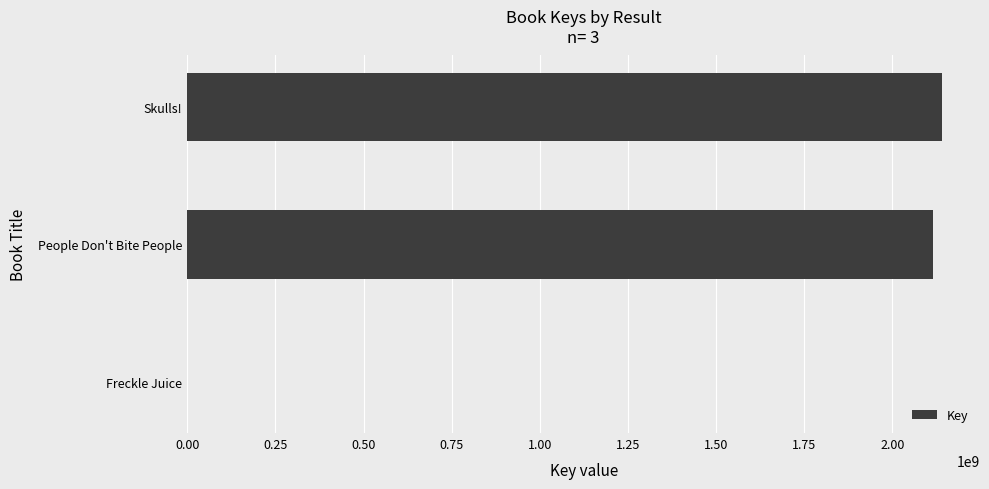

Where is the data nearest to the value 1070962223?

People Don't Bite People